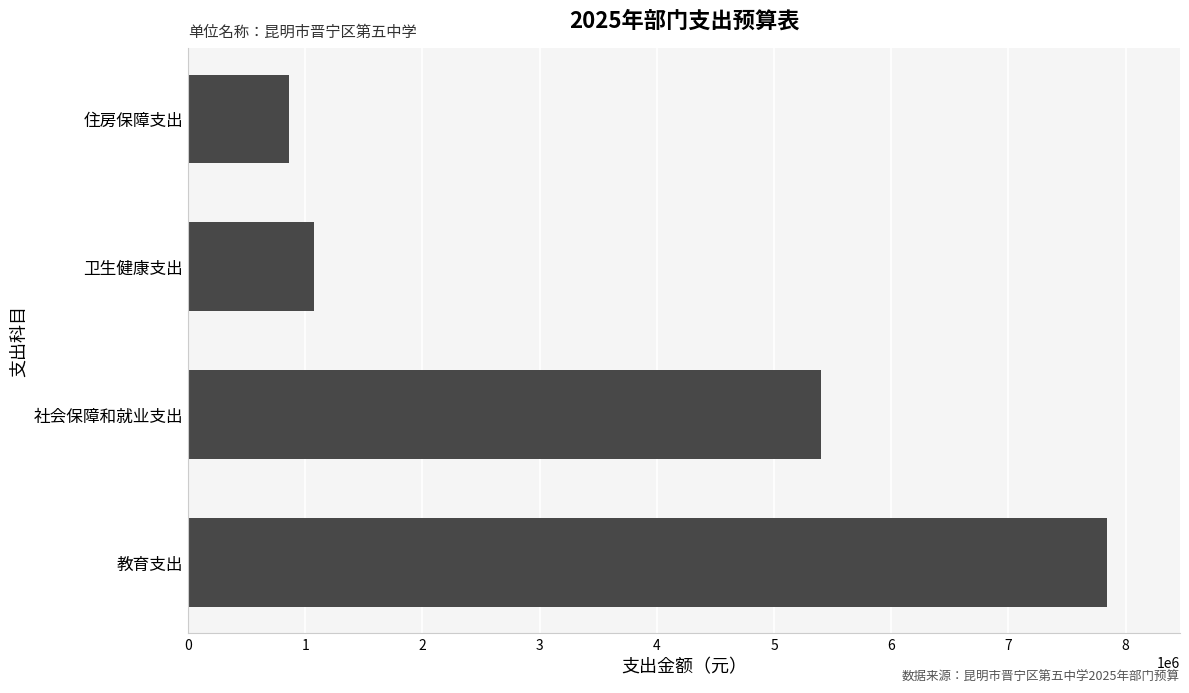

What is the average value?

3793357.7